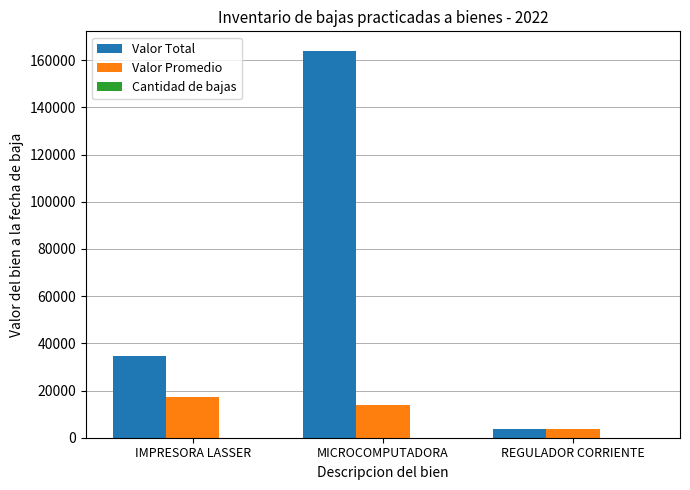

What is the sum of all Valor Total values?

202601.6